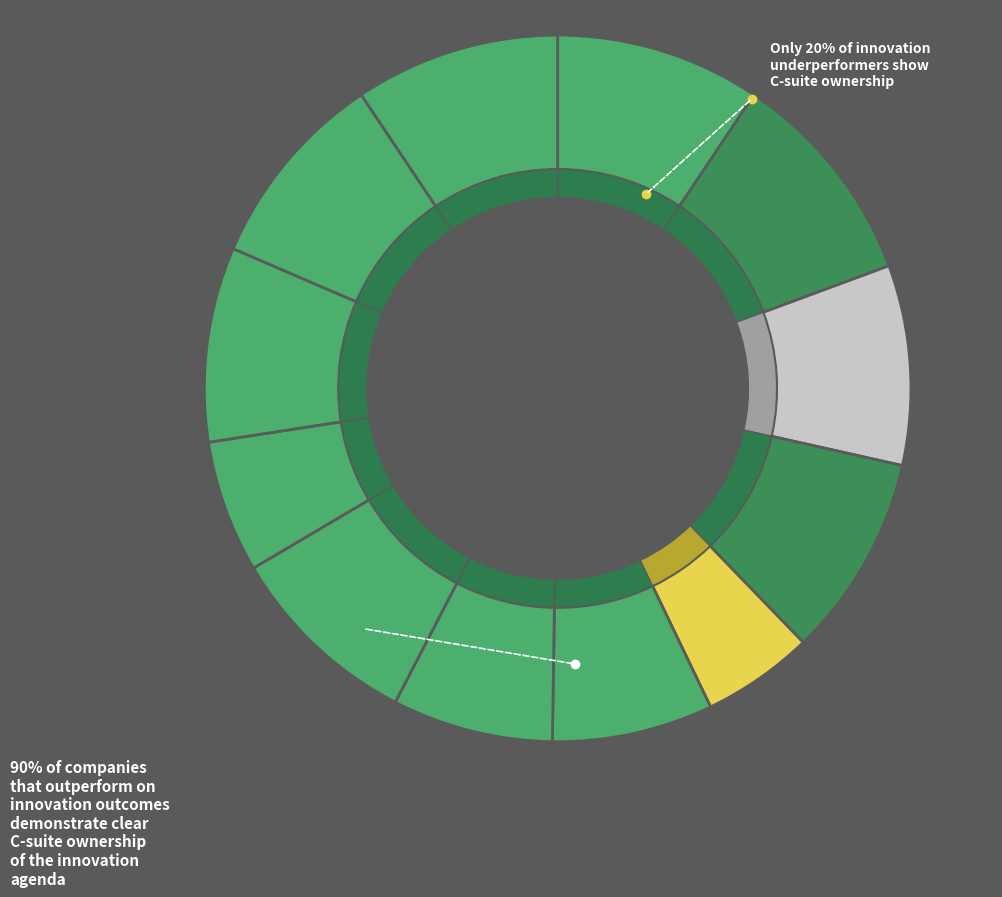

The H slice represents 22% of the pie. True or false?

False